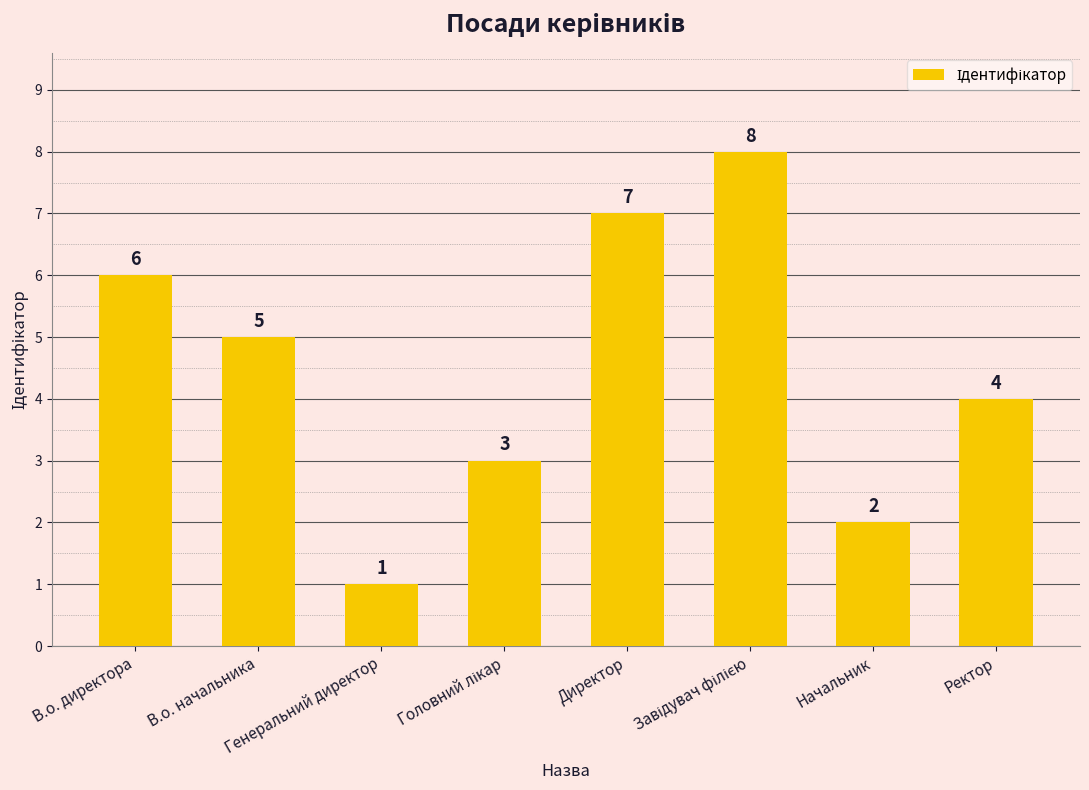

The chart shows a value of 1 at Начальник. True or false?

False